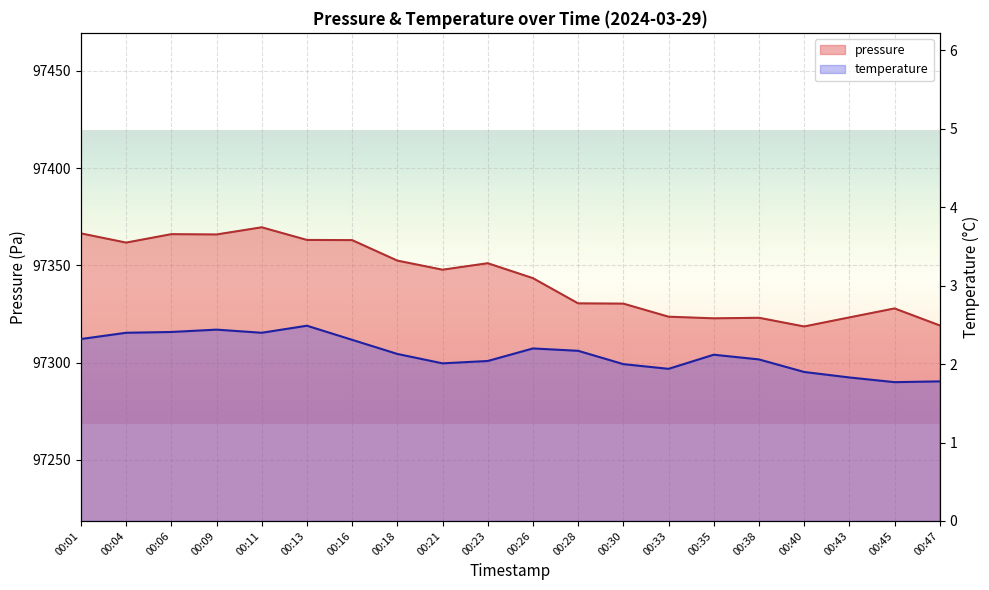

Reading left to right, transcribe all the data shown in this chart.

pressure: 00:01=97366.4	00:04=97361.7	00:06=97366.0	00:09=97365.8	00:11=97369.5	00:13=97363.0	00:16=97362.9	00:18=97352.4	00:21=97347.7	00:23=97351.1	00:26=97343.4	00:28=97330.4	00:30=97330.3	00:33=97323.6	00:35=97322.7	00:38=97323.0	00:40=97318.5	00:43=97323.2	00:45=97327.8	00:47=97319.1
temperature: 00:01=2.3	00:04=2.4	00:06=2.4	00:09=2.4	00:11=2.4	00:13=2.5	00:16=2.3	00:18=2.1	00:21=2.0	00:23=2.0	00:26=2.2	00:28=2.2	00:30=2.0	00:33=1.9	00:35=2.1	00:38=2.1	00:40=1.9	00:43=1.8	00:45=1.8	00:47=1.8